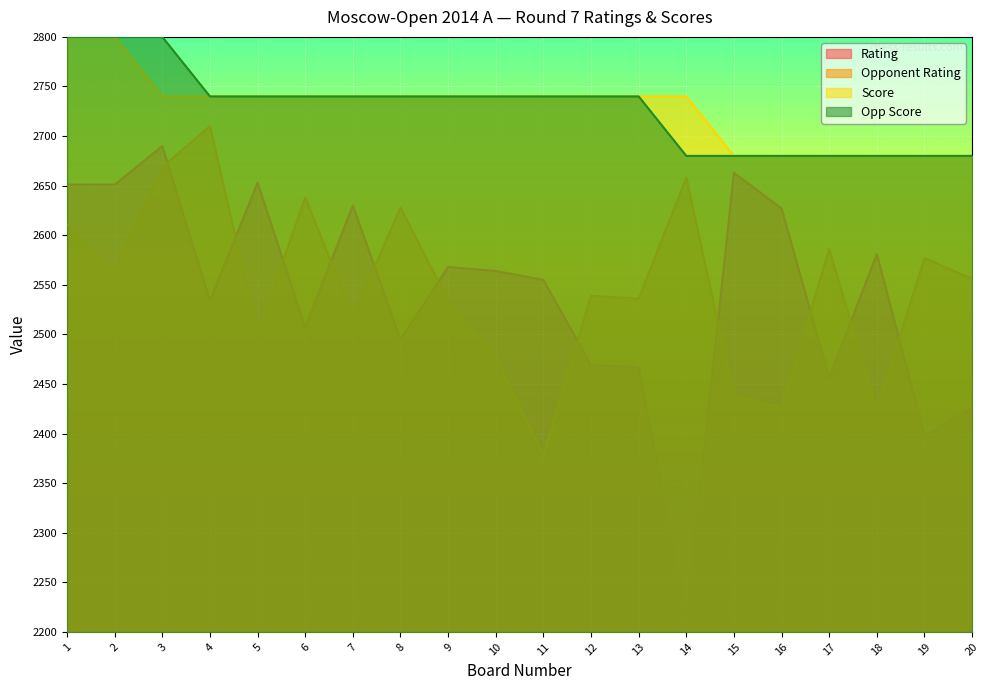

What is the minimum value for Opp Score?

2680